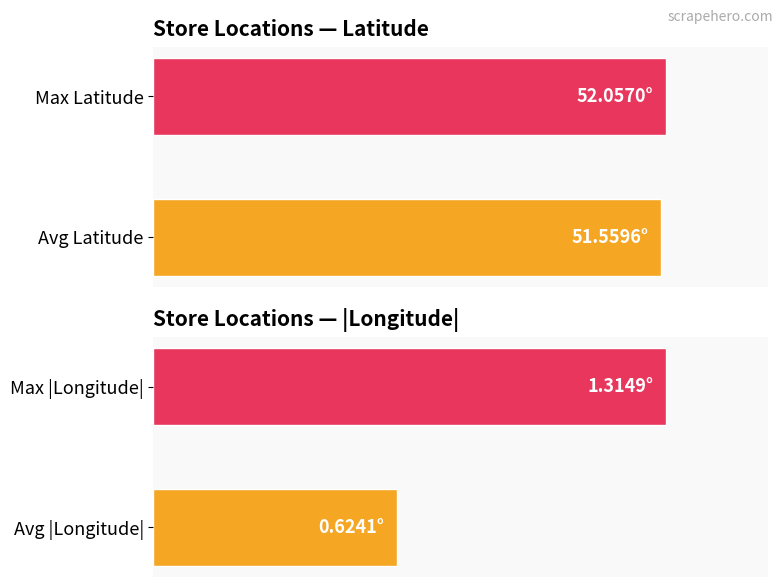

The value of Longitude at London (Frith St) is -0.2. True or false?

False